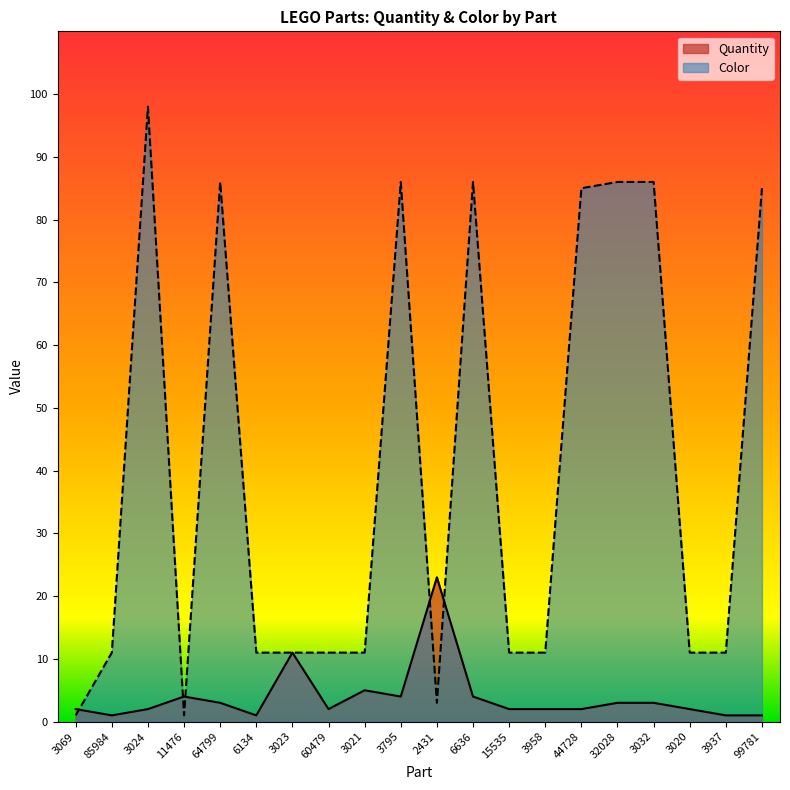

What value does the Color series have at 3958, to the nearest 5?

10